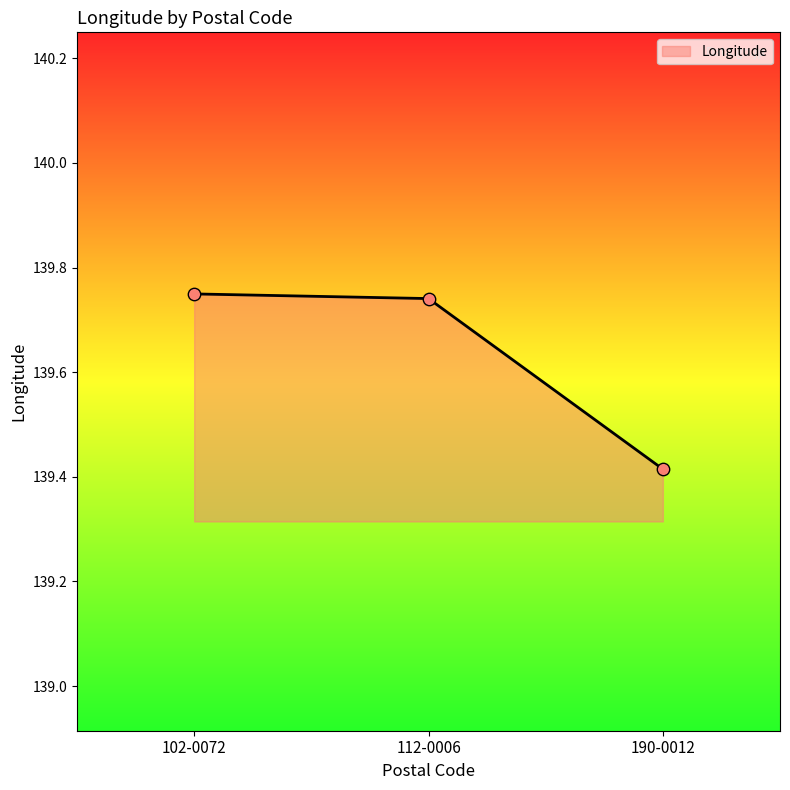

What is the change in value from 112-0006 to 190-0012?

-0.3